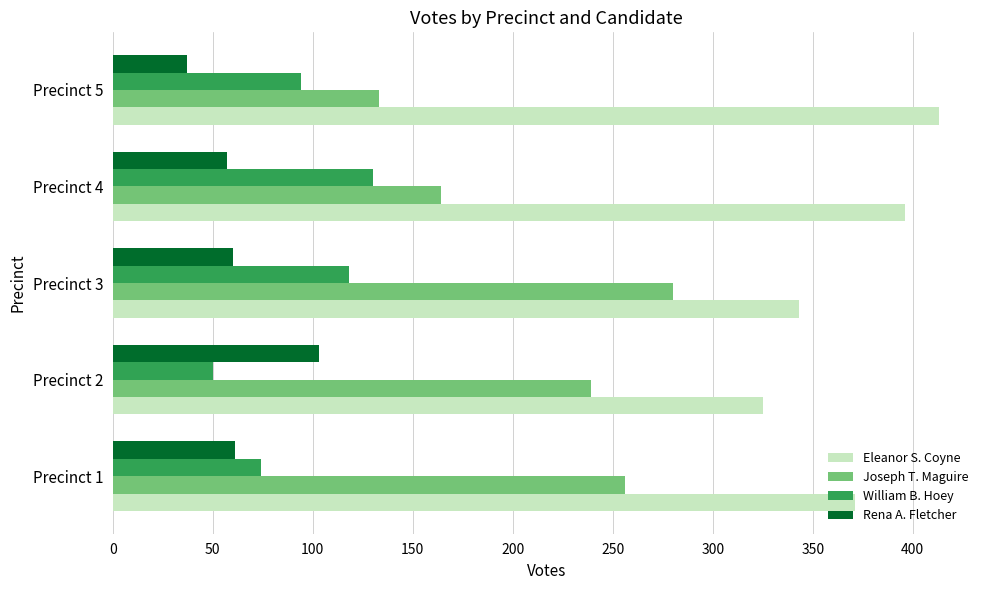

List the labels in order of William B. Hoey value, largest first.

Precinct 4, Precinct 3, Precinct 5, Precinct 1, Precinct 2